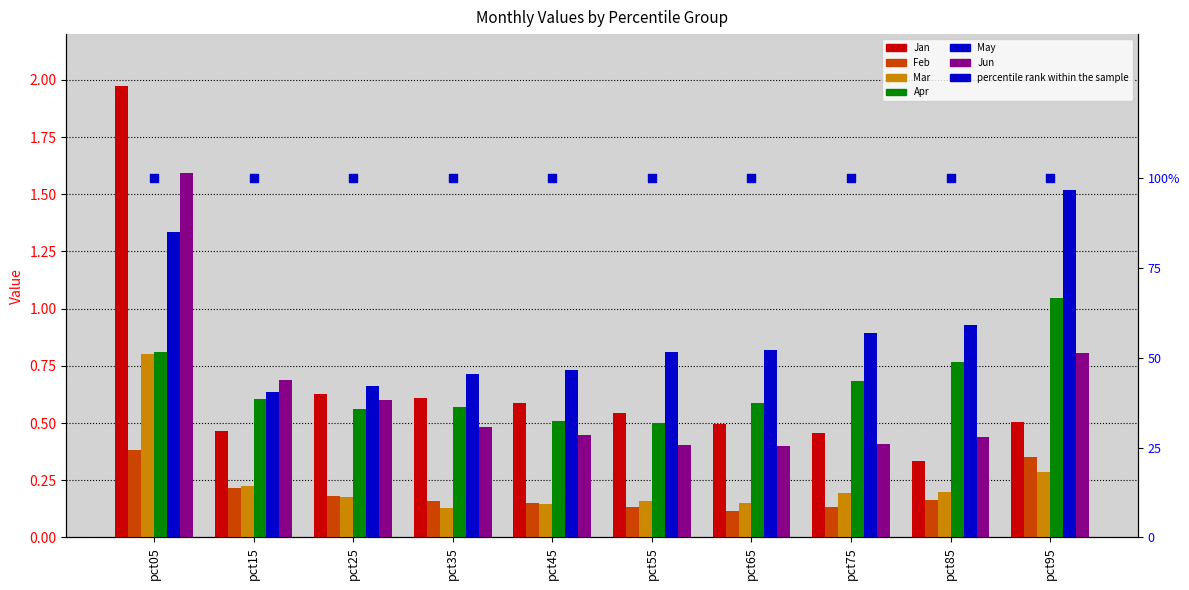

Which series contains the lowest Y value?

Feb